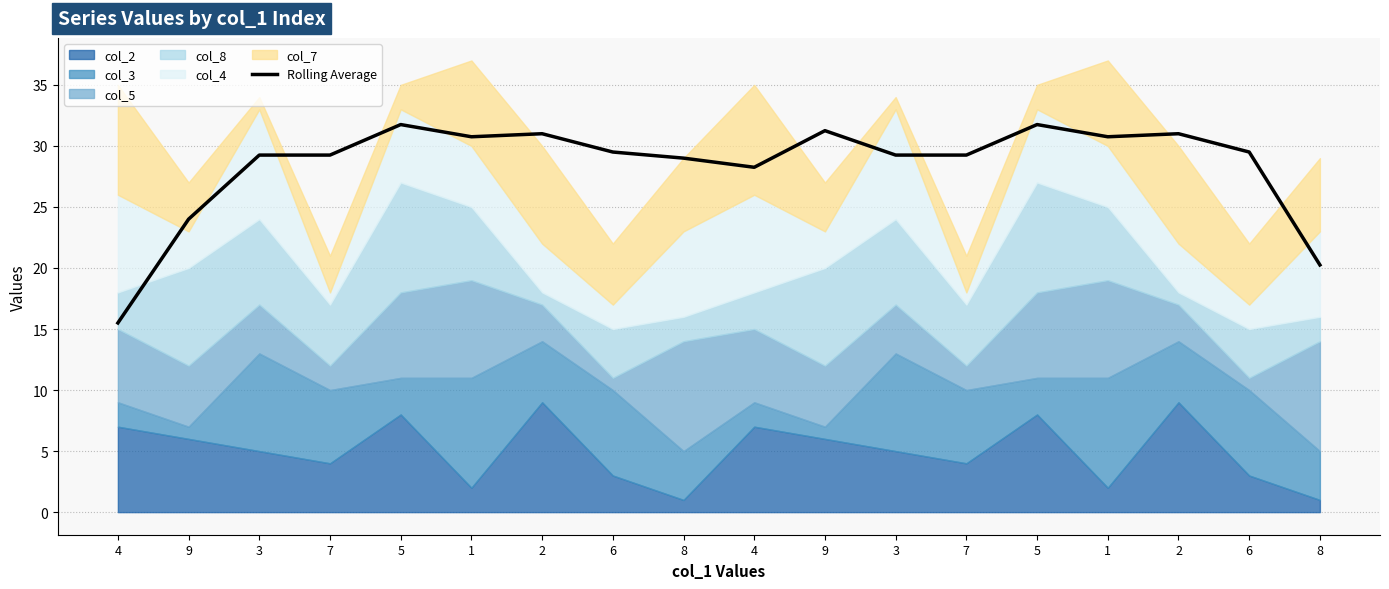

How many data points does each series have?

18